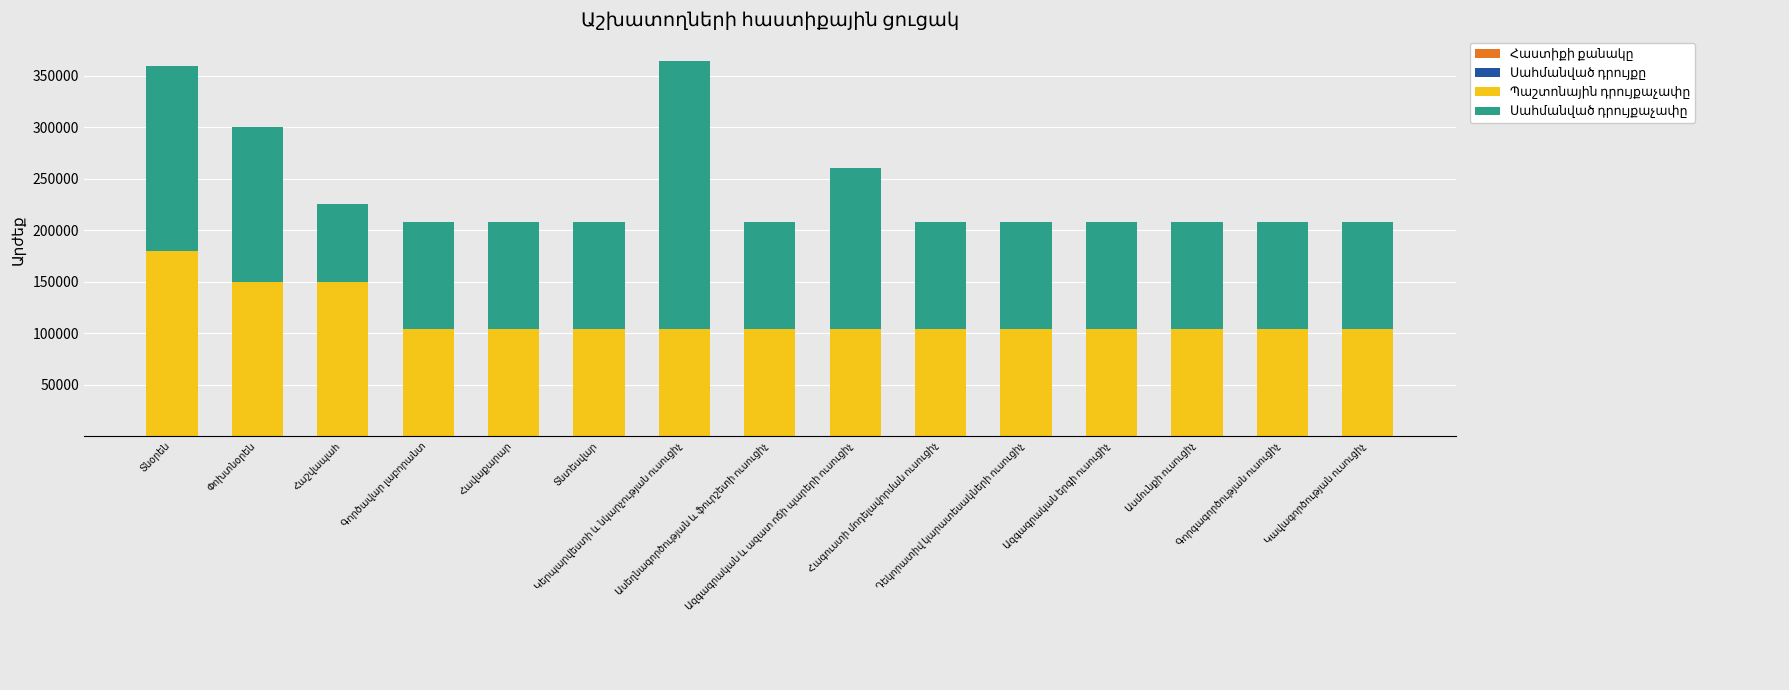

At which category is the sum across all series the highest?

Կերպարվեստի և նկարչության ուսուցիչ